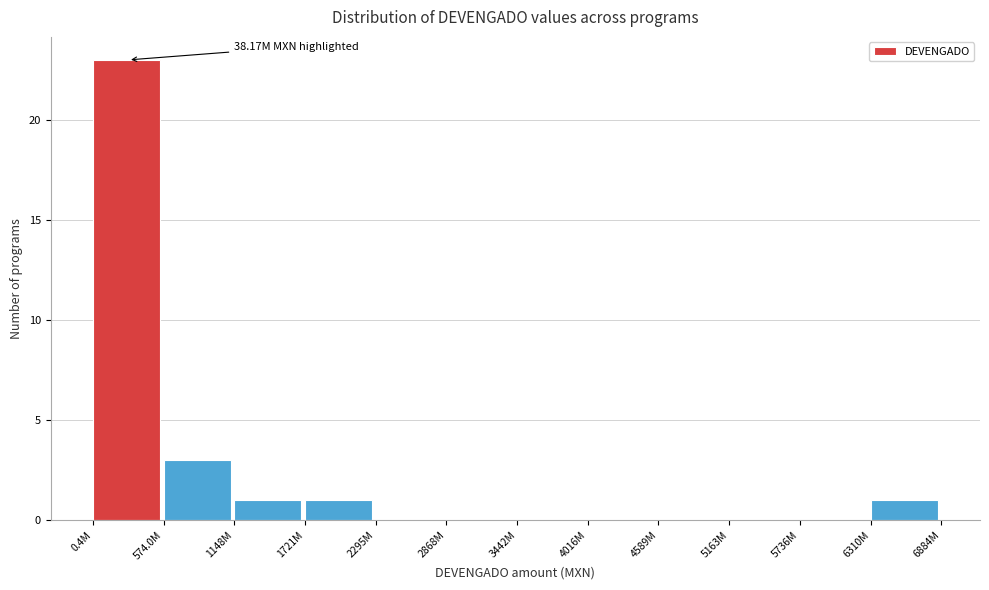

Reading left to right, list all the values displayed in this chart.

0.4M=23	574.0M=3	1148M=1	1721M=1	2295M=0	2868M=0	3442M=0	4016M=0	4589M=0	5163M=0	5736M=0	6310M=1